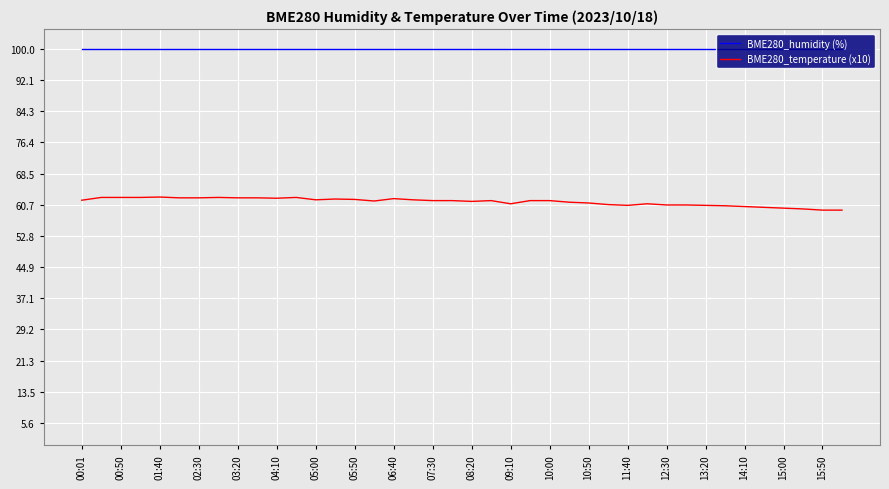

How many lines are shown in the chart?

2